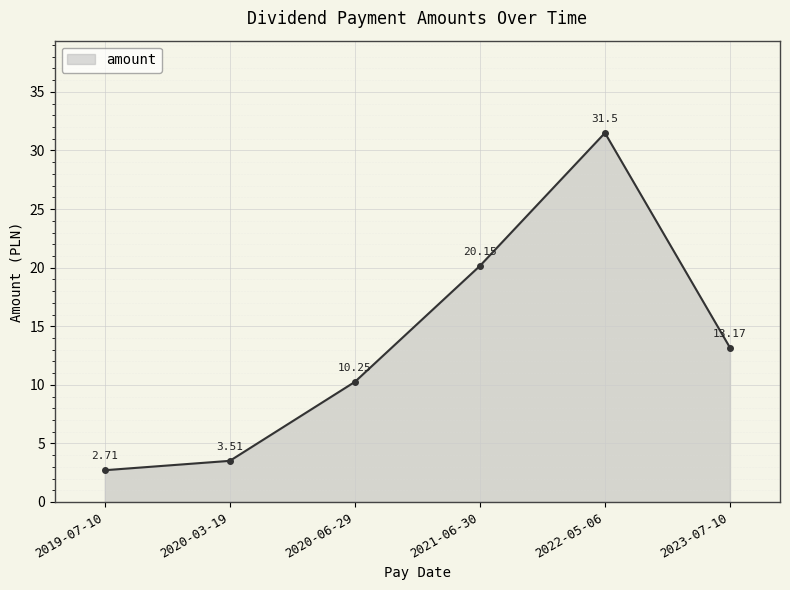

Which has a higher value, 2020-03-19 or 2020-06-29?

2020-06-29